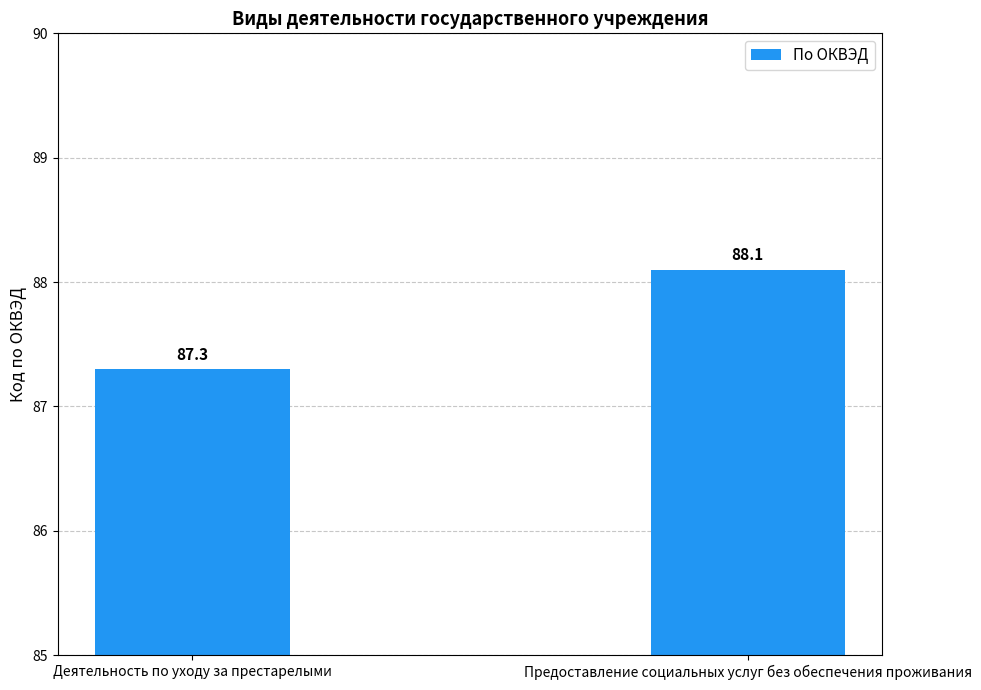

What is the difference between the maximum and minimum values?

0.8